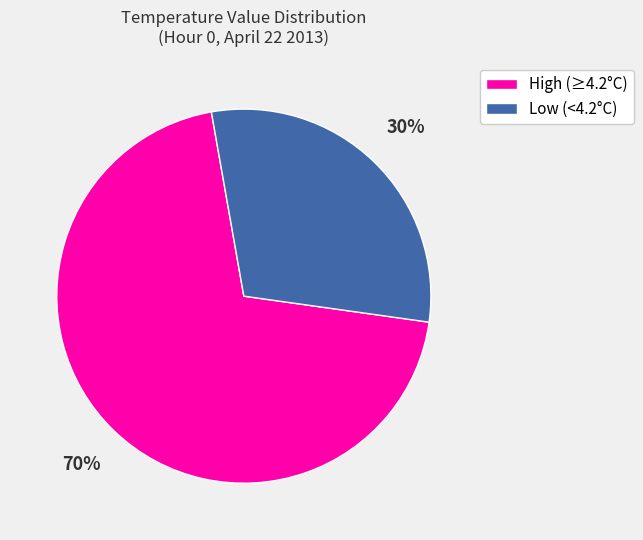

Rank the categories by value from highest to lowest.

High (≥4.2°C), Low (<4.2°C)